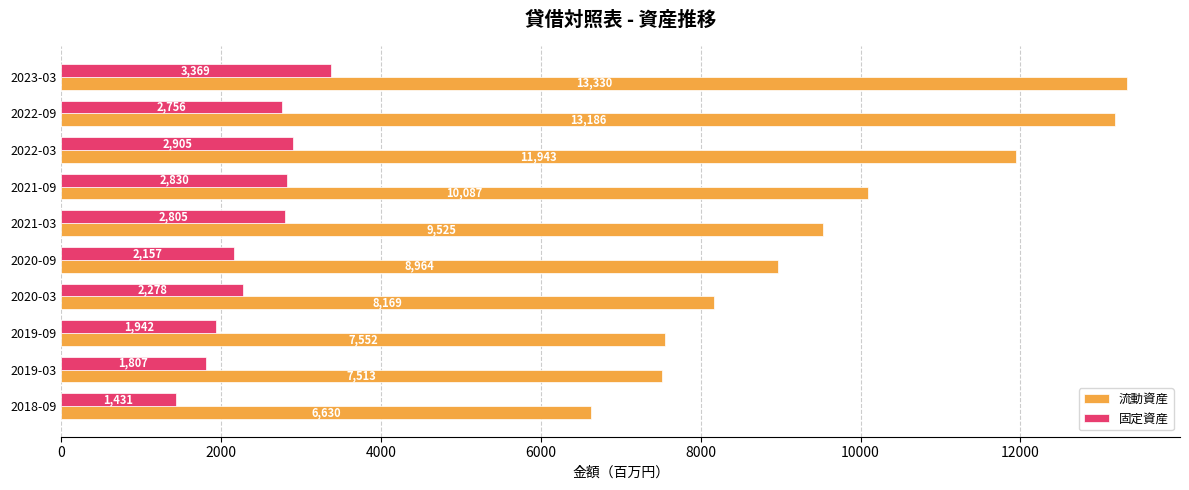

What is the difference between the highest and lowest values at 2022-03?

9038